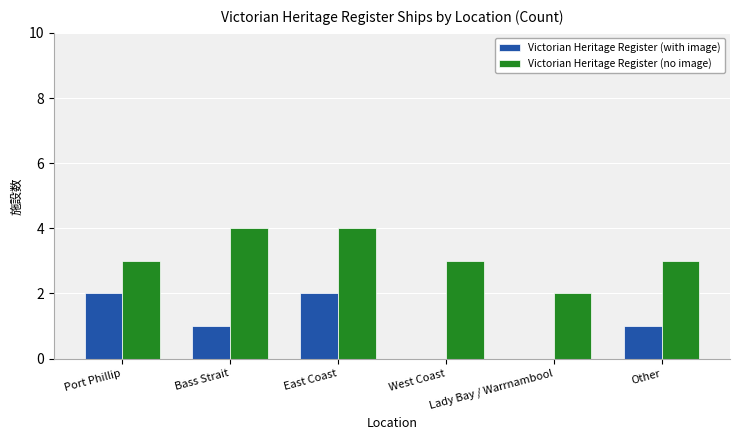

Count the number of categories in the chart.

6